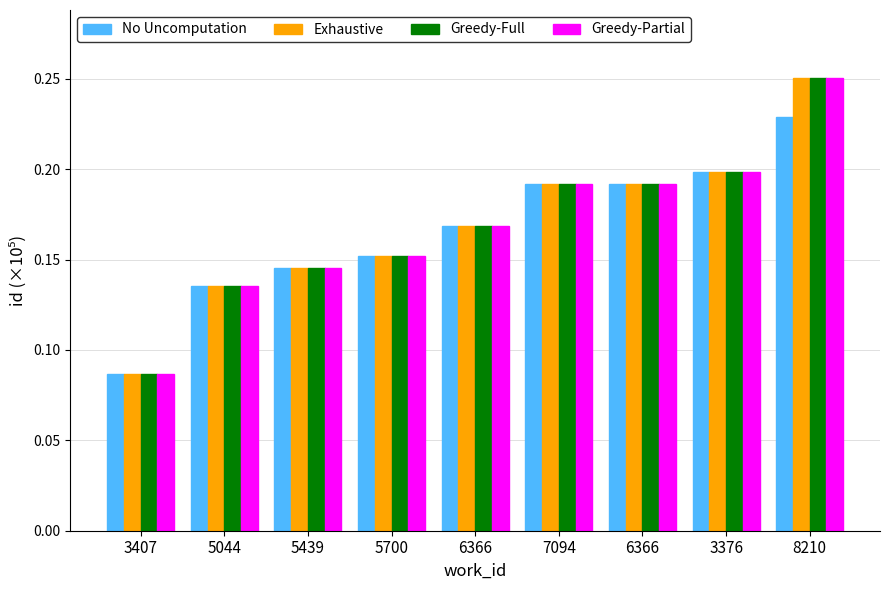

Are the bars grouped side by side (vs. stacked)?

Yes